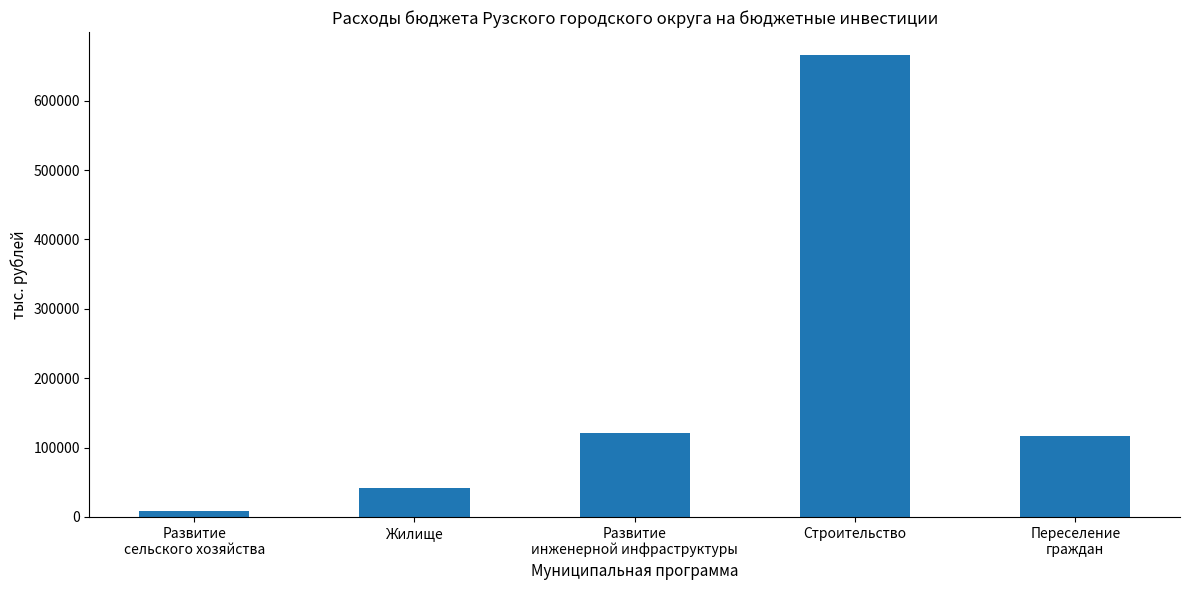

Reading left to right, transcribe all the data shown in this chart.

Развитие
сельского хозяйства=8983.6	Жилище=40994.0	Развитие
инженерной инфраструктуры=121165.7	Строительство=665721.6	Переселение
граждан=117351.6